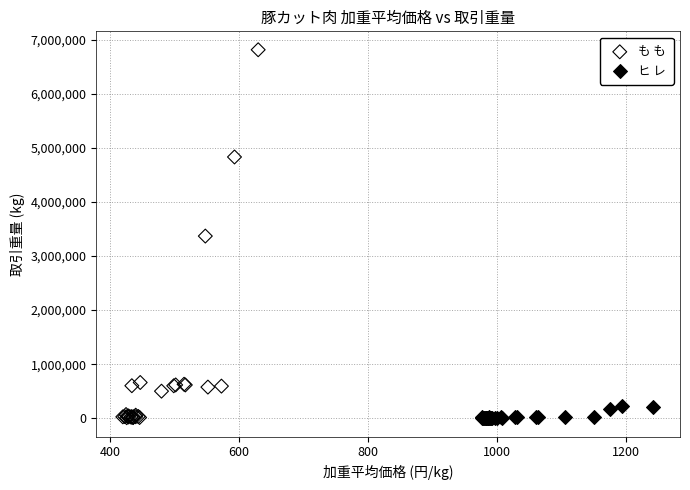

Which series contains the highest Y value?

も も